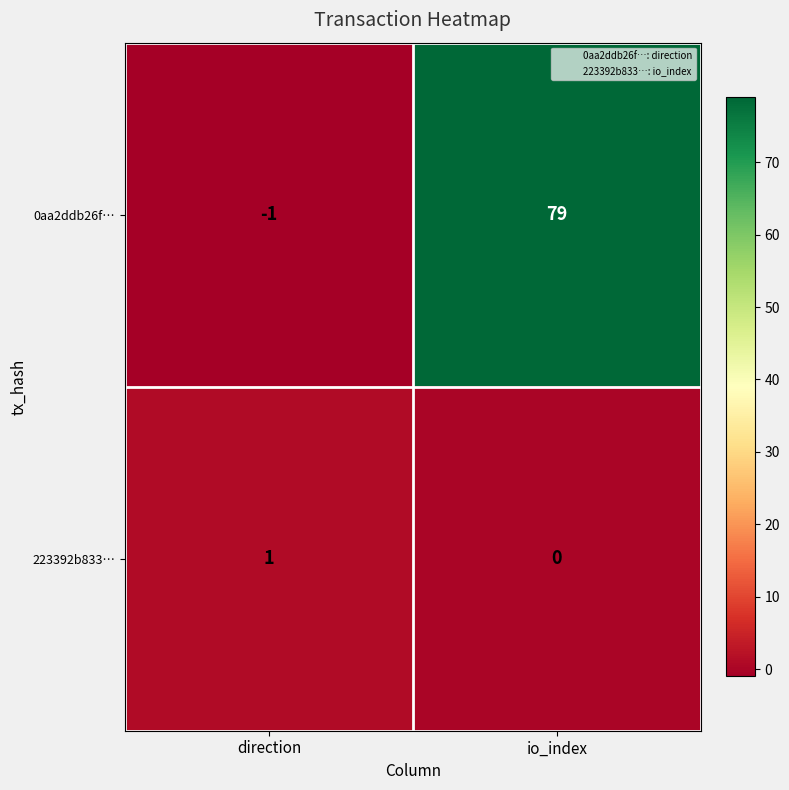

At which category does the chart reach its minimum across all series?

direction